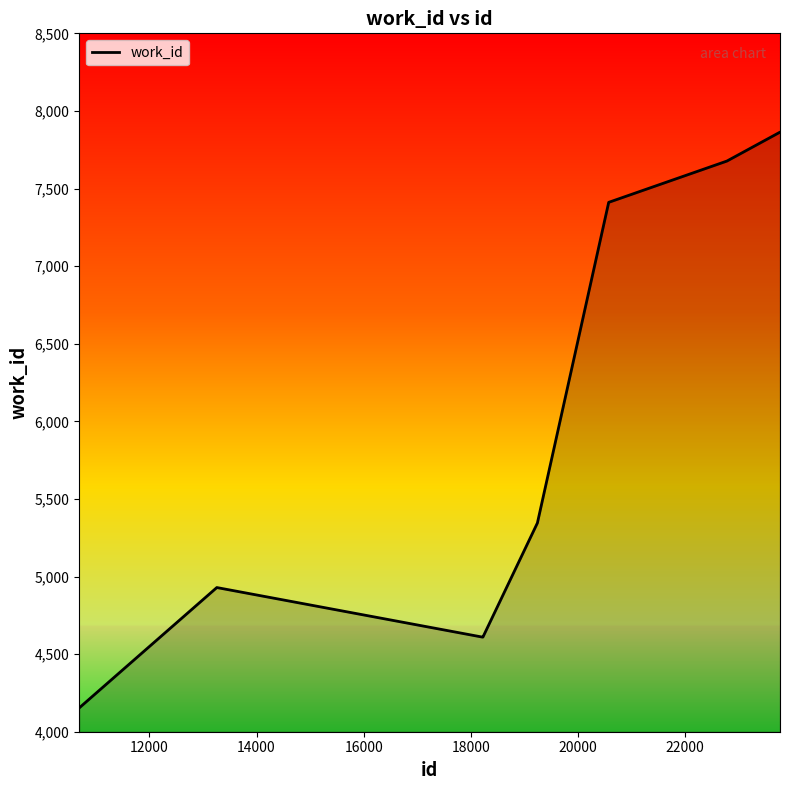

What is the maximum value shown in the chart?

7863